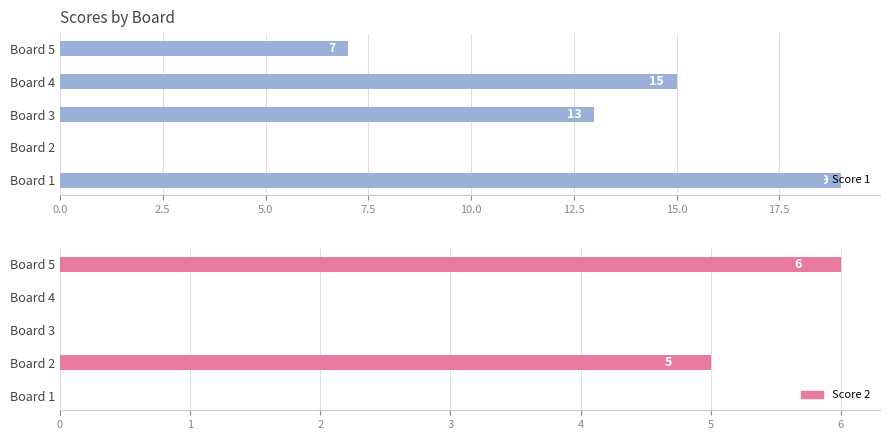

Reading left to right, what are all the values shown in this chart?

Score 1: 19	0	13	15	7
Score 2: 0	5	0	0	6